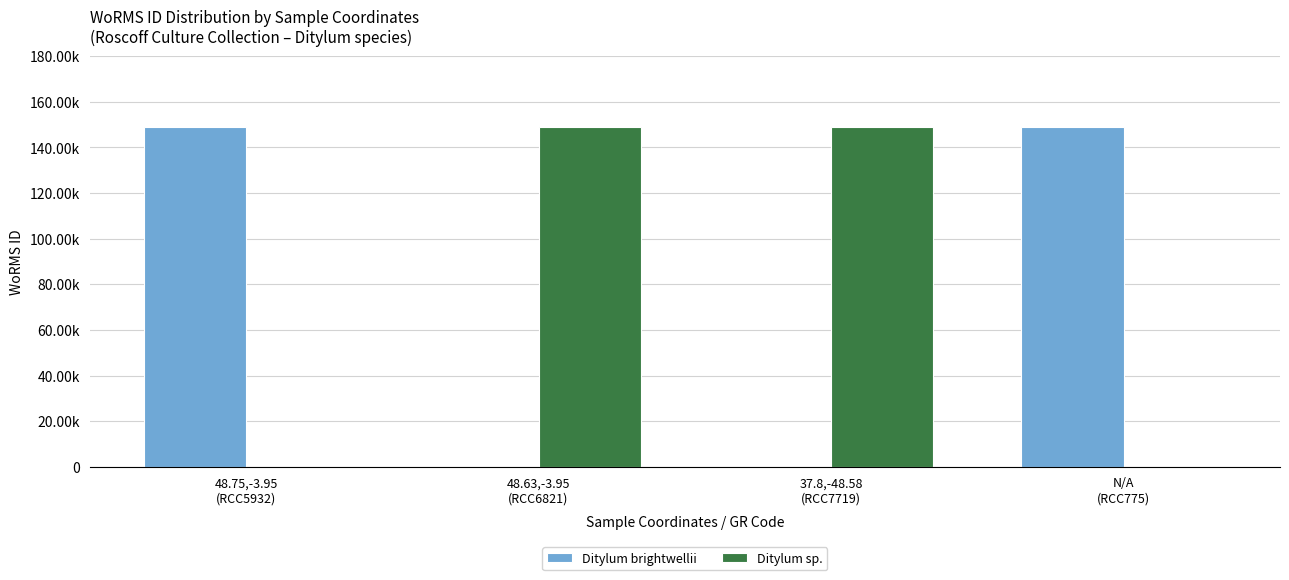

Is the value of Ditylum brightwellii at 48.75,-3.95
(RCC5932) greater than the value of Ditylum sp. at 48.75,-3.95
(RCC5932)?

Yes